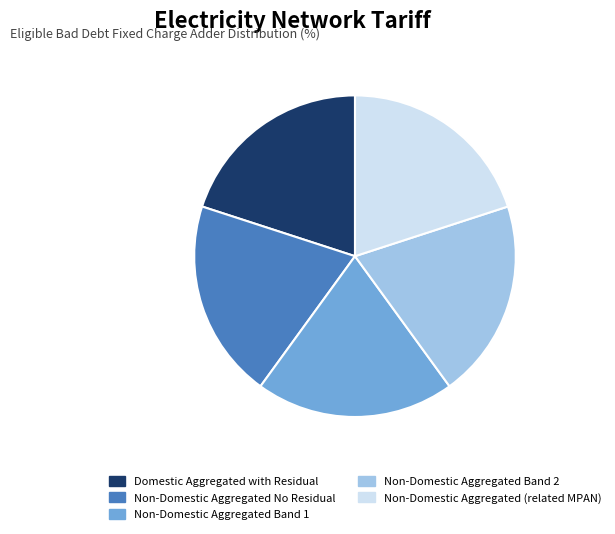

Is it true that Domestic Aggregated with Residual is 32% of the pie?

False